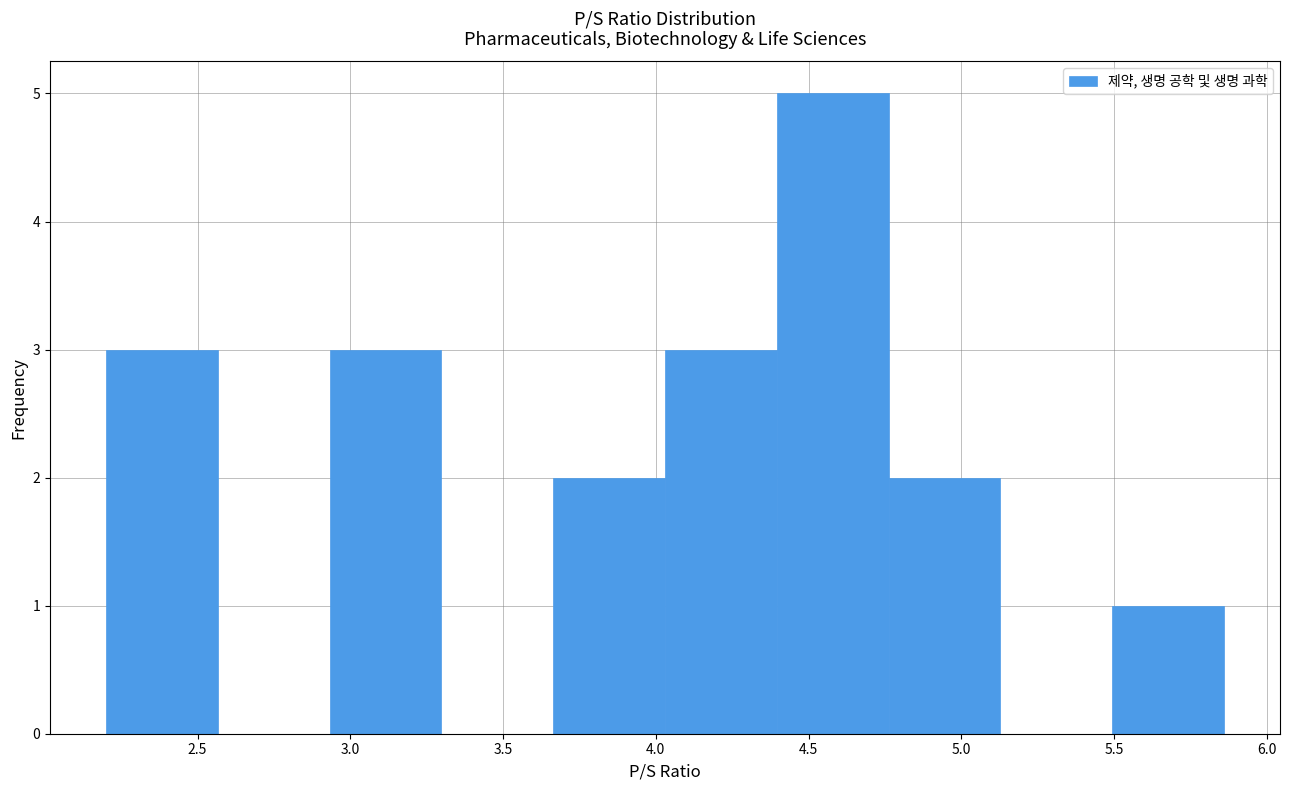

How tall is the bar that spans 4.40 to 4.75 on the x-axis? Neither the bar edges nor the heights are printed on the chart, so give them approximately, as read against the axes.

5